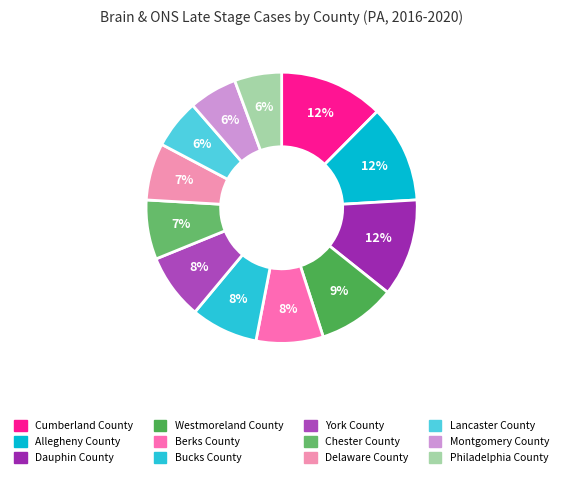

To the nearest percent, what is the combined percentage of Lancaster County and Berks County?

14%